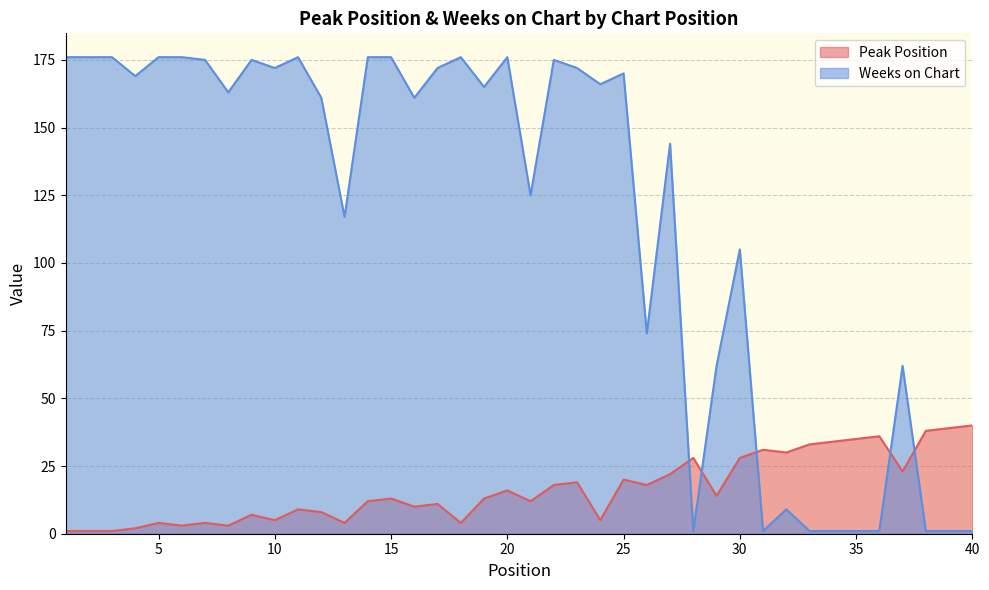

Rank the categories by Peak Position value from lowest to highest.

1, 2, 3, 4, 6, 8, 5, 7, 13, 18, 10, 24, 9, 12, 11, 16, 17, 14, 21, 15, 19, 29, 20, 22, 26, 23, 25, 27, 37, 28, 30, 32, 31, 33, 34, 35, 36, 38, 39, 40